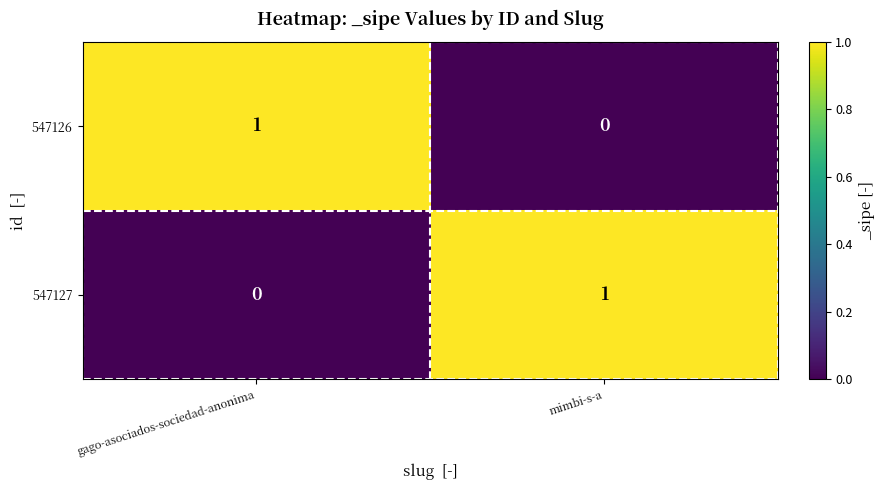

What is the difference between the highest and lowest values at mimbi-s-a?

1